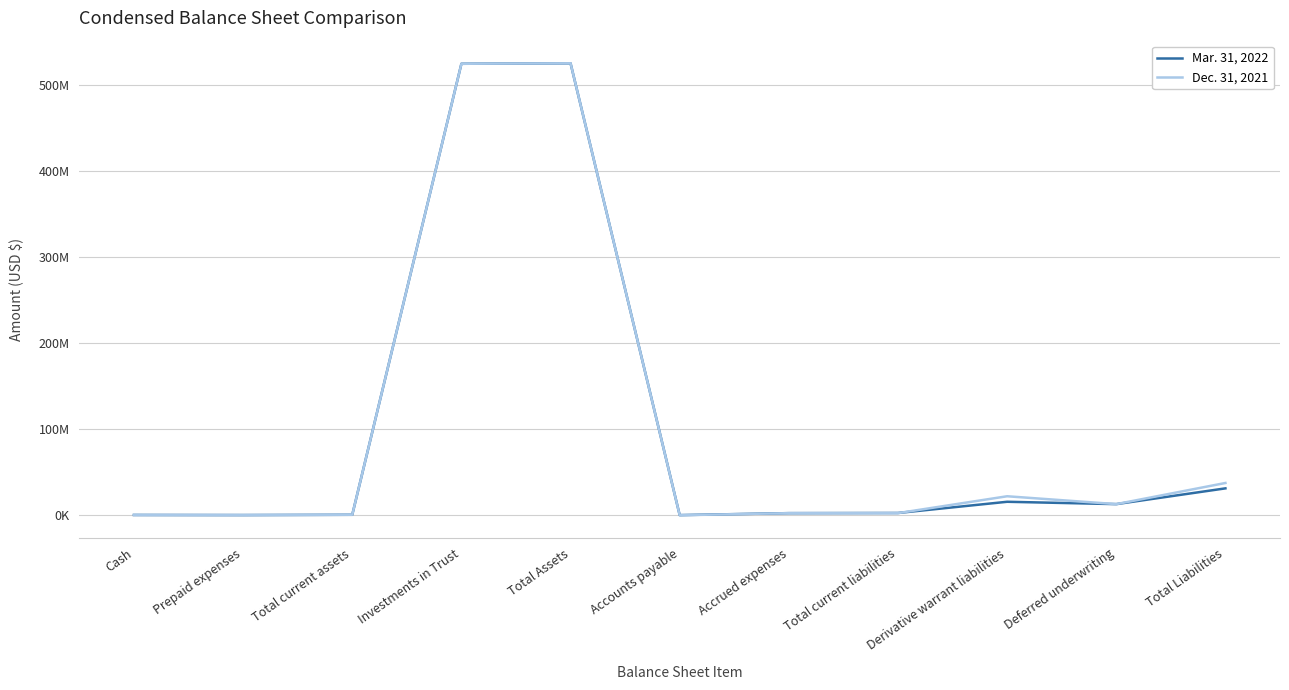

Is this an area chart (filled region under the line)?

No